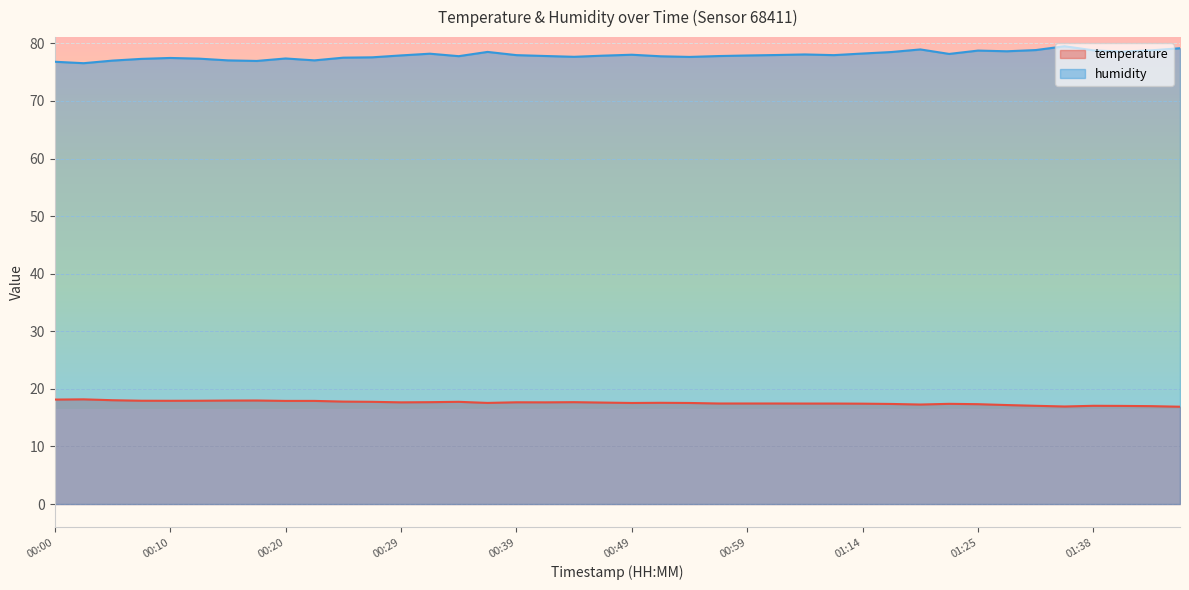

What are all the series names shown in the legend?

temperature, humidity